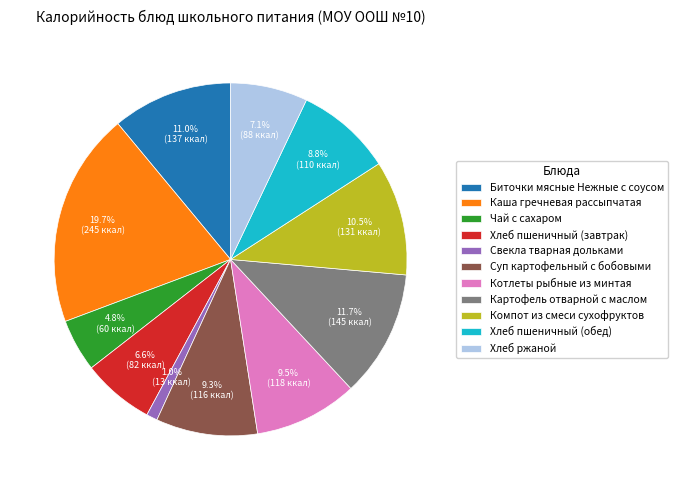

Is there any slice that represents more than half of the pie?

No